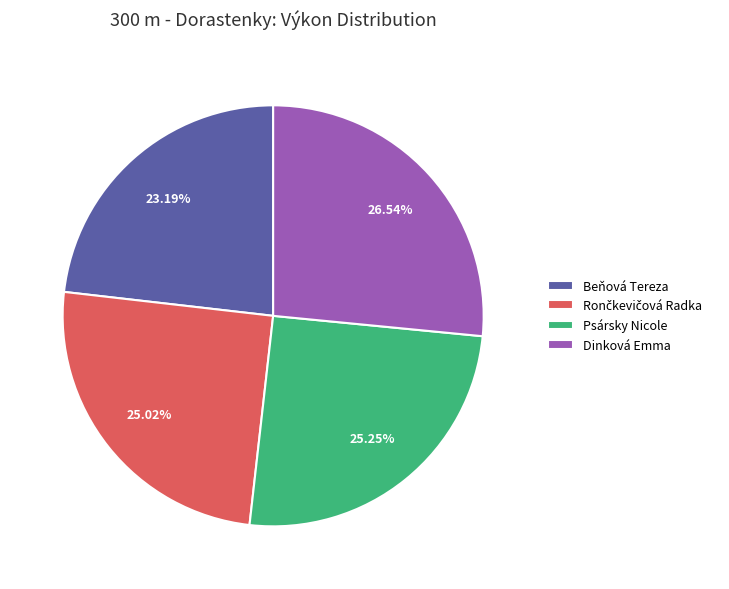

To the nearest percent, what percentage of the pie is Dinková Emma?

27%